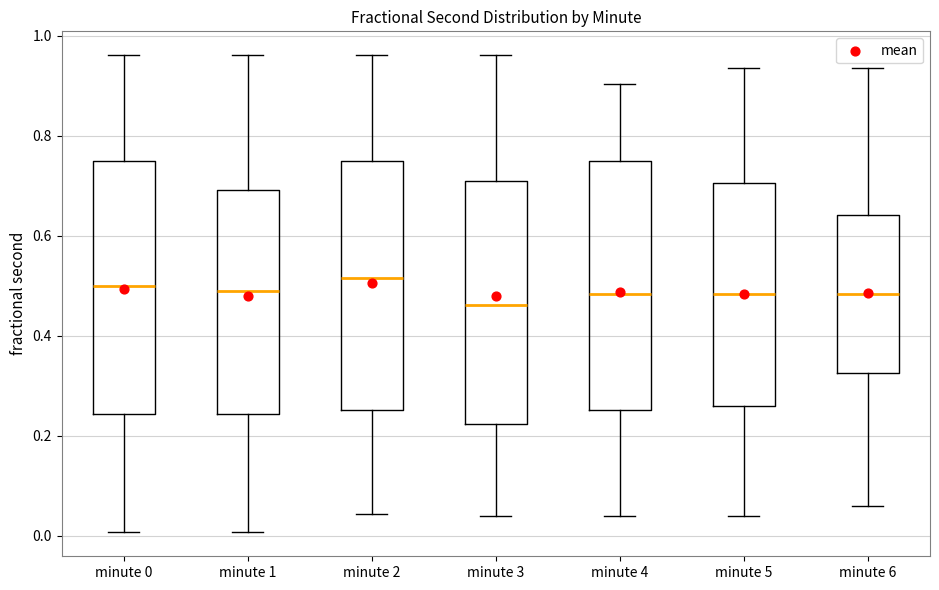

Where does the median line of the box for minute 2 sit on the y-axis? The values are not printed on the chart, so give them approximately, as read against the axis.

0.52